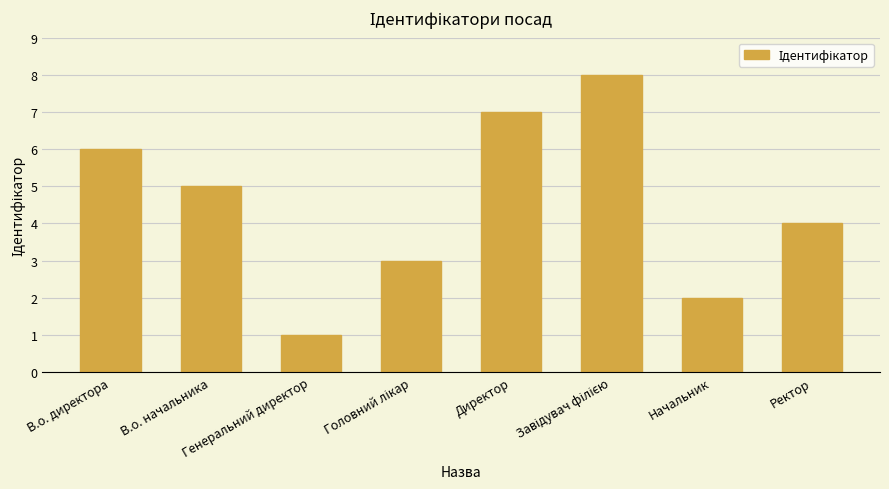

What is the ratio of the value at В.о. начальника to the value at Директор?

0.7